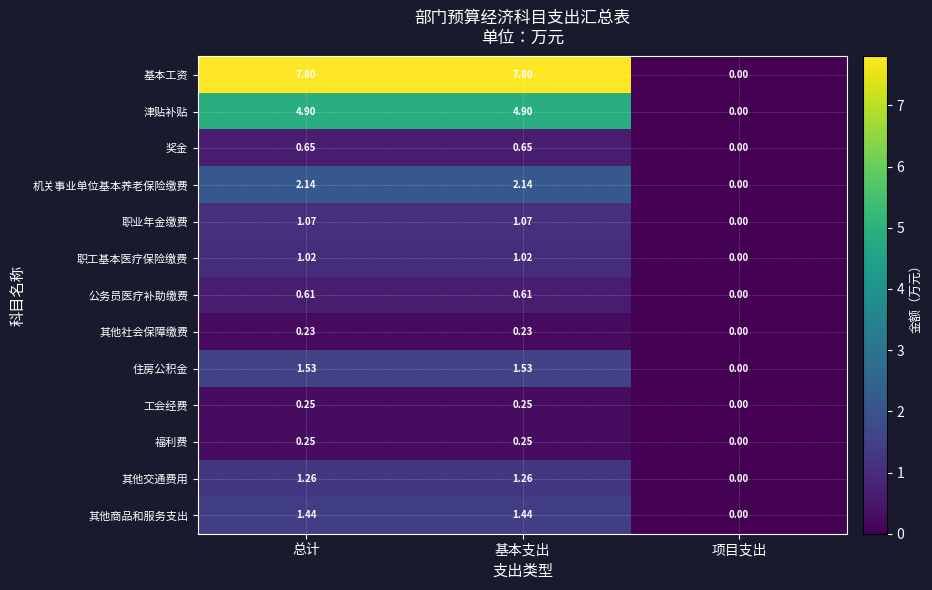

How many series are shown in this chart?

13